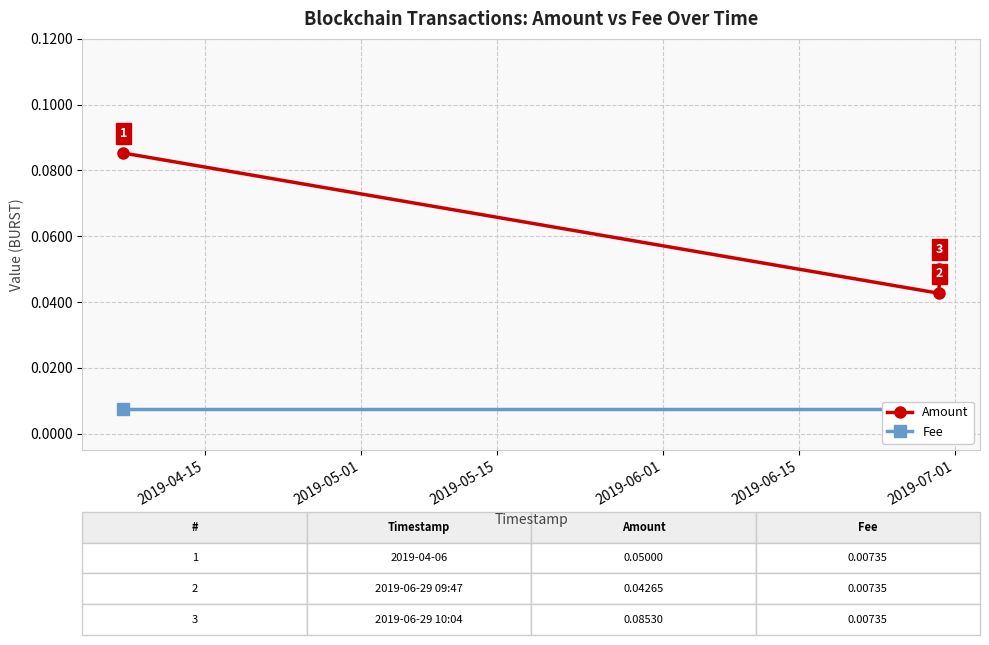

Reading right to left, list all the values displayed in this chart.

Amount: 0.1	0.0	0.1
Fee: 0.0	0.0	0.0